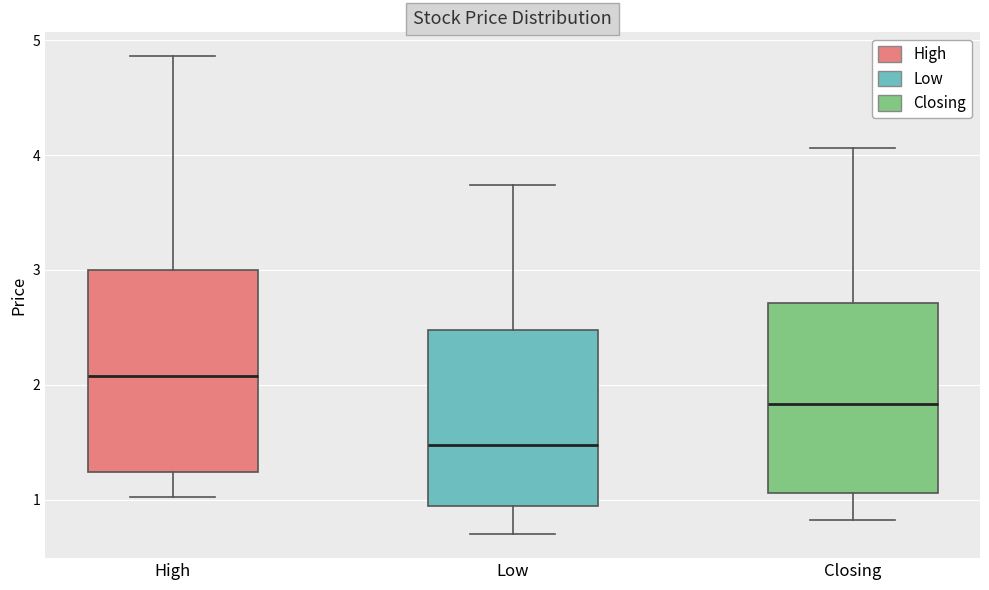

Comparing the boxes themselves (not the whiskers), which one is the tallest?

High